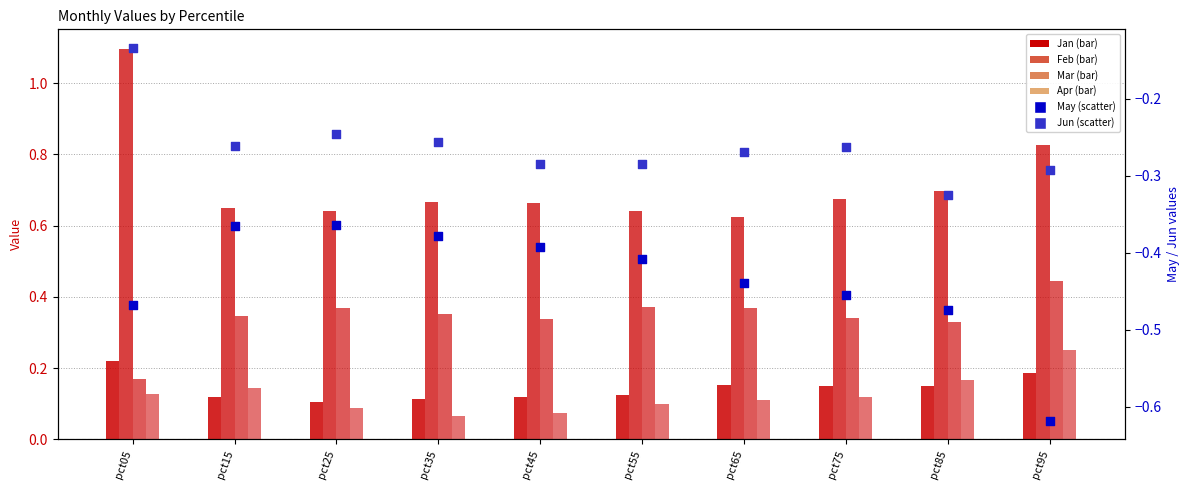

Which series has the largest total across all categories?

Feb